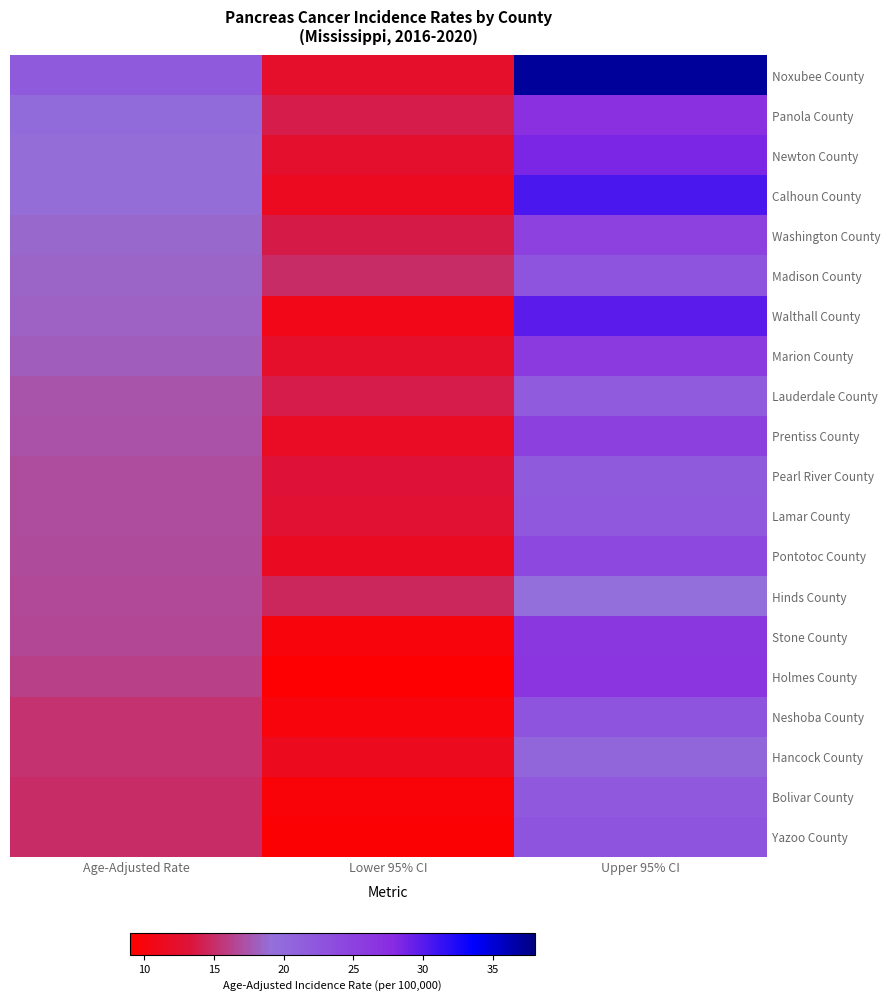

At which category is the sum across all series the highest?

Upper 95% CI